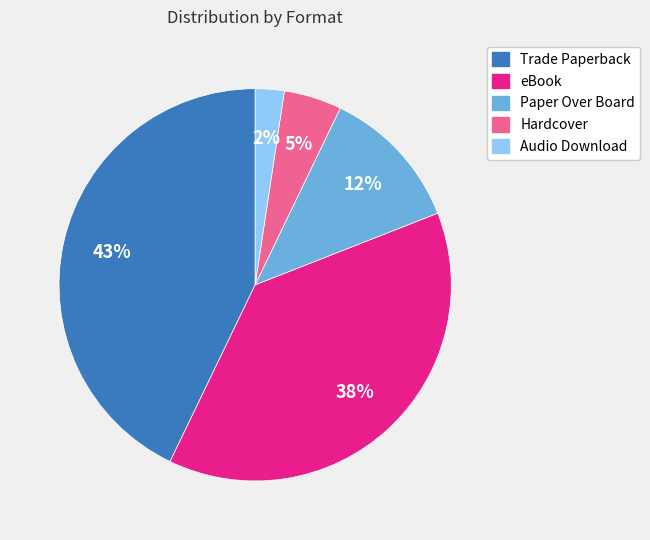

Does eBook account for over 50% of the chart?

No